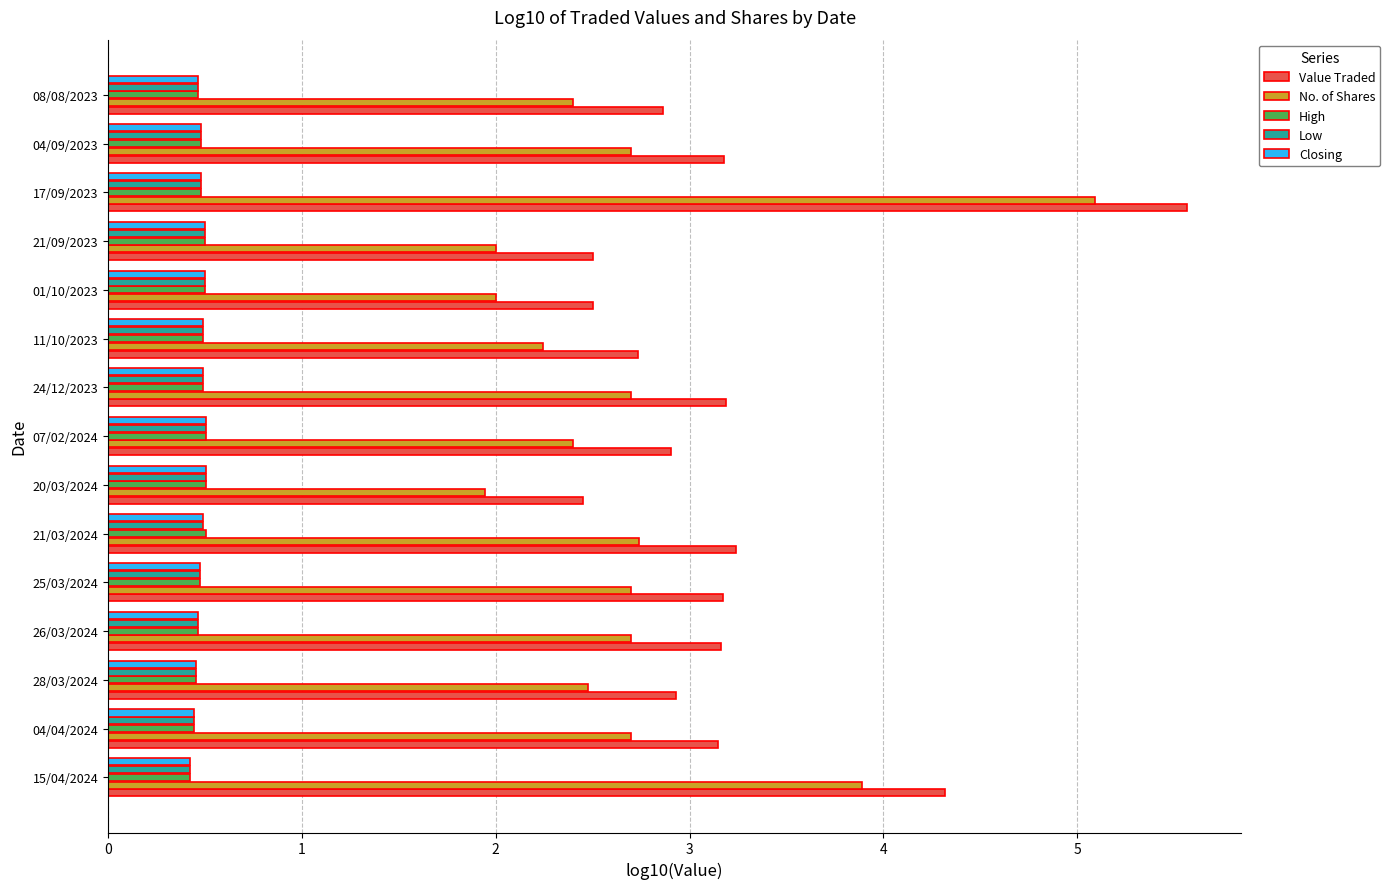

What is the average value of the Low series?

0.5